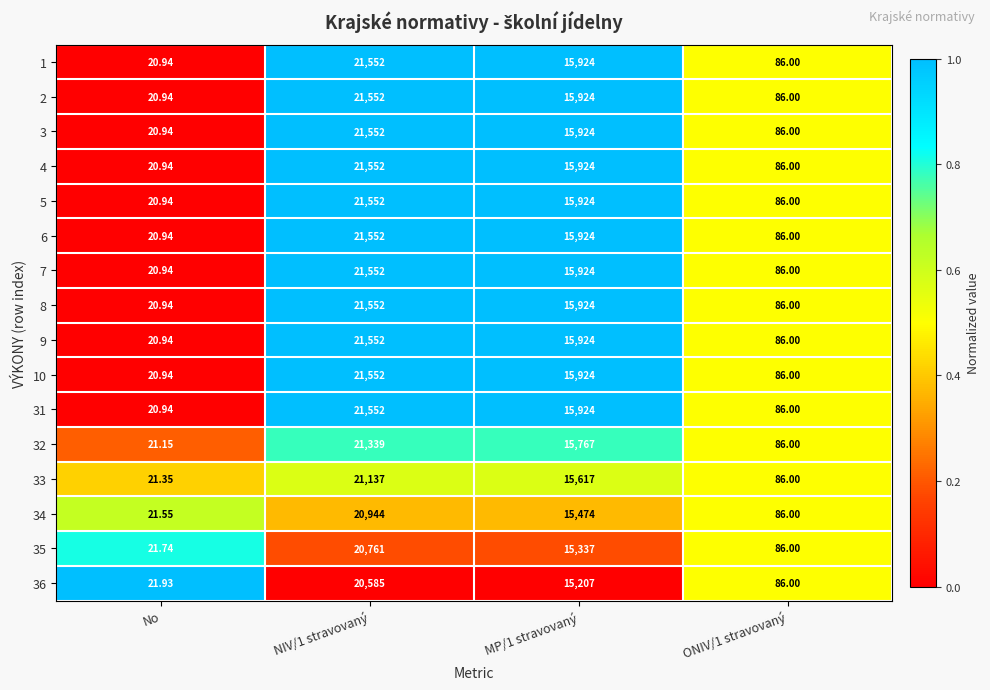

Is the value of 5 at NIV/1 stravovaný greater than the value of 31 at ONIV/1 stravovaný?

Yes